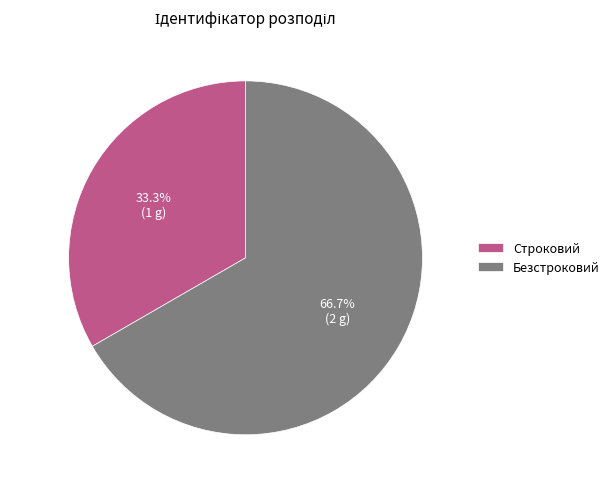

To the nearest percent, what percentage of the pie is Строковий?

33%